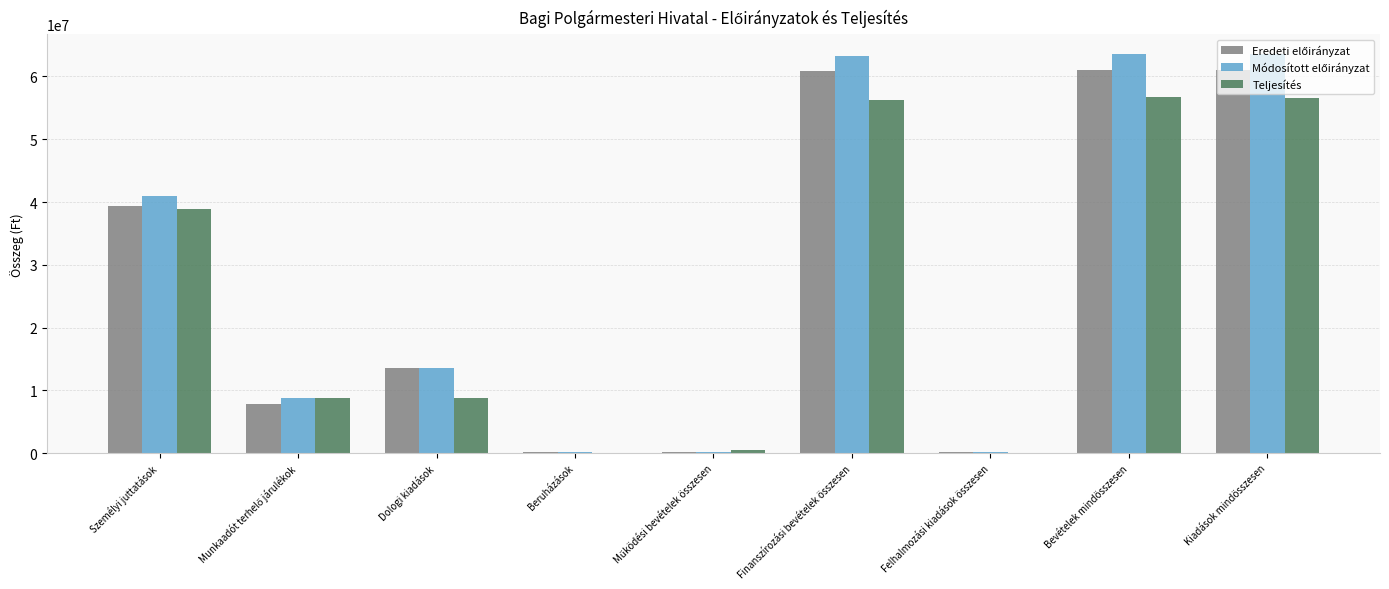

What is the total value across all series at Finanszírozási bevételek összesen?

180424290